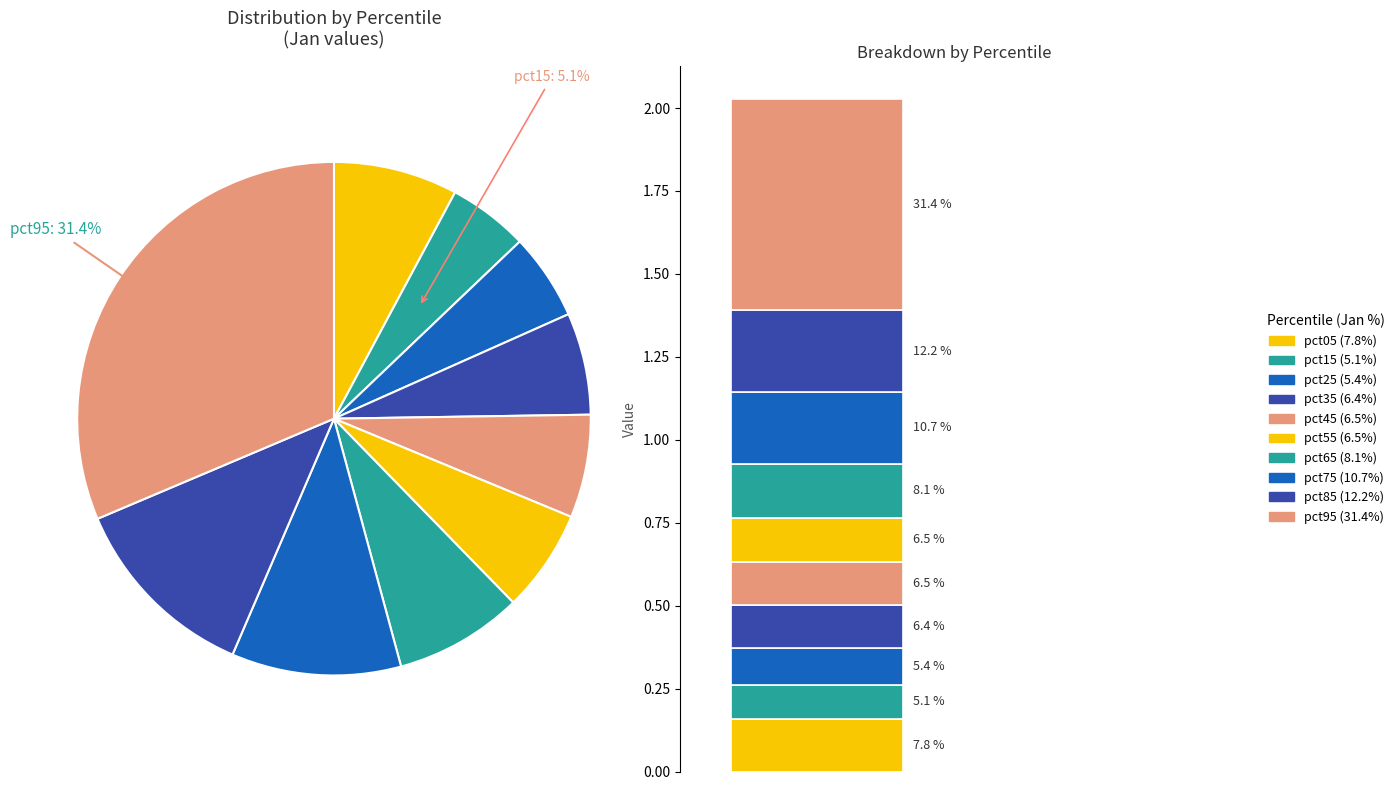

What percentage do pct55 and pct15 together represent?

11.5%